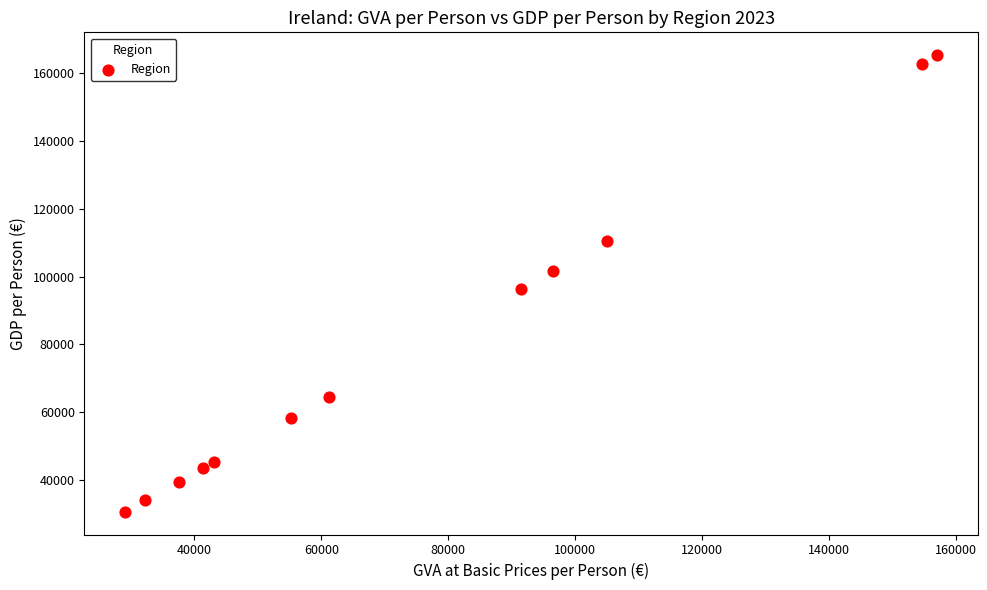

What is the average Y value?

79363.4